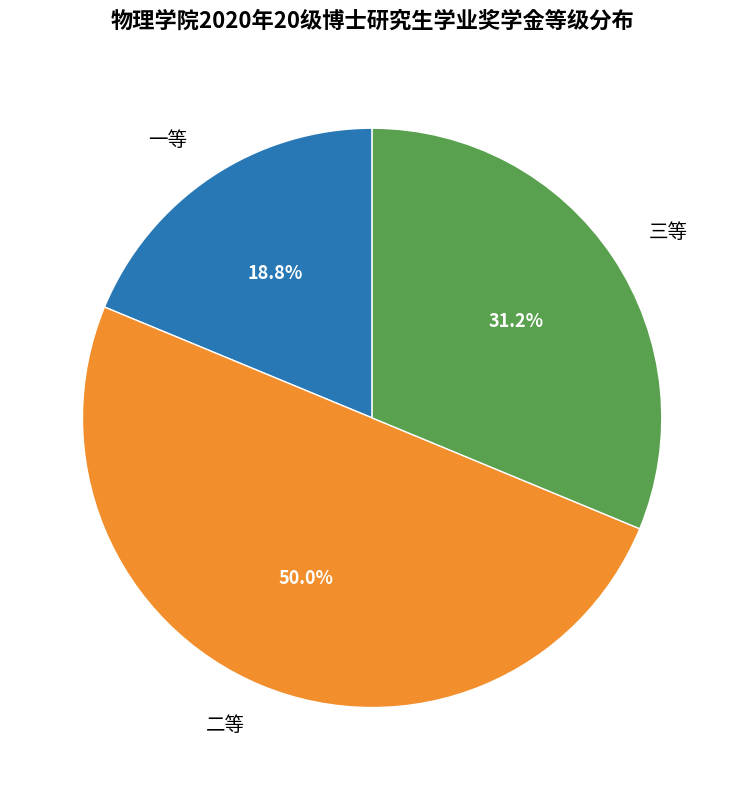

Does 三等 account for over 50% of the chart?

No